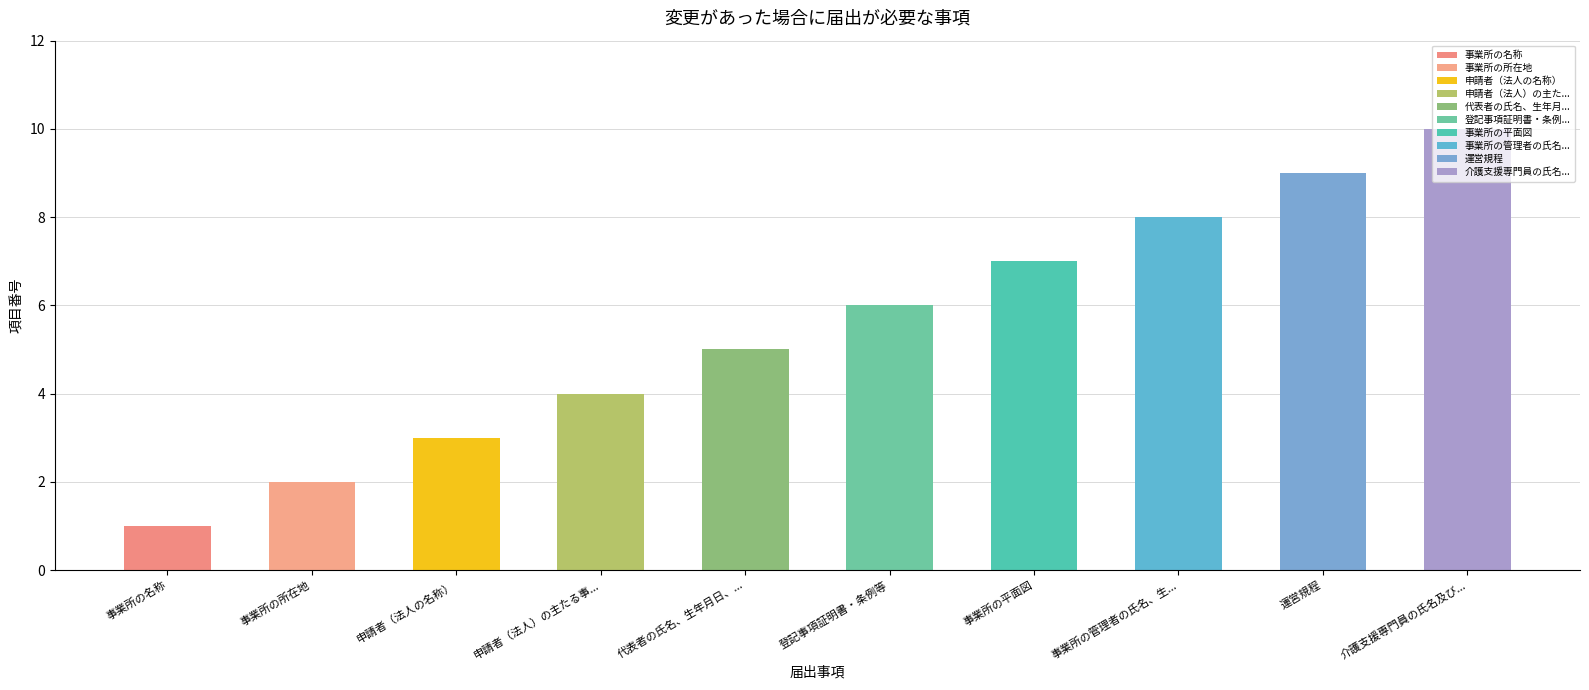

What is the label of the 2nd bar from the right?

運営規程